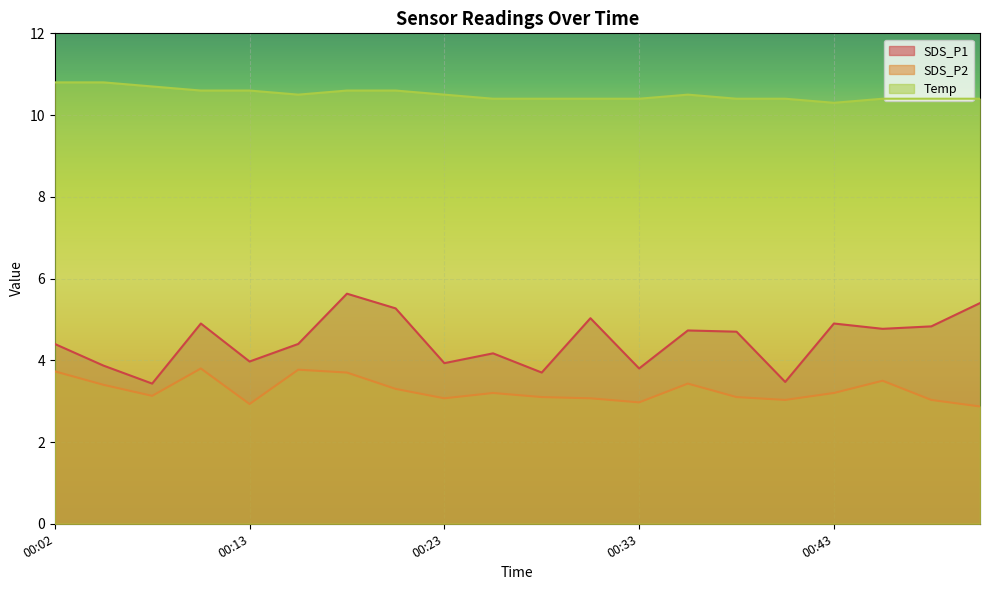

What is the spread (max minus min) of values at 00:23?

7.4